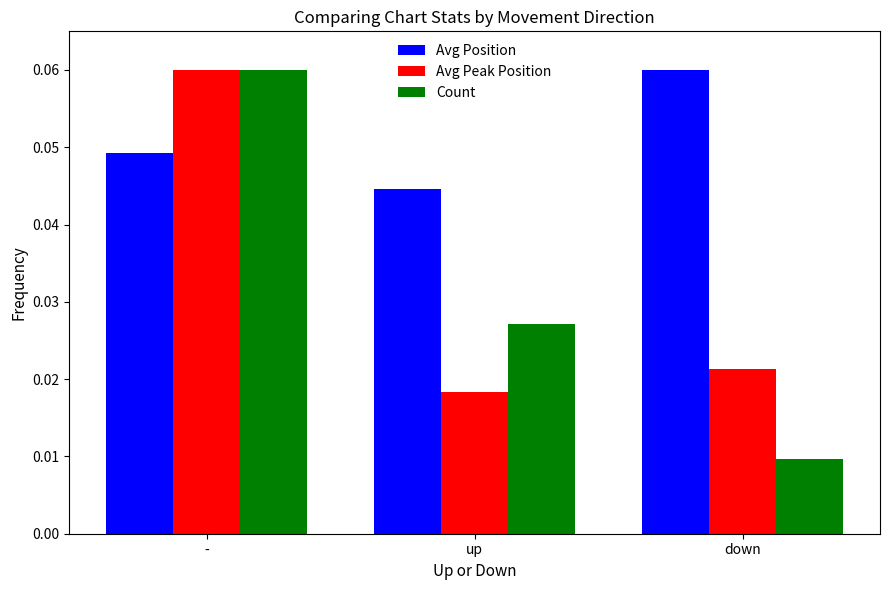

At which label is Avg Position closest to 0?

up